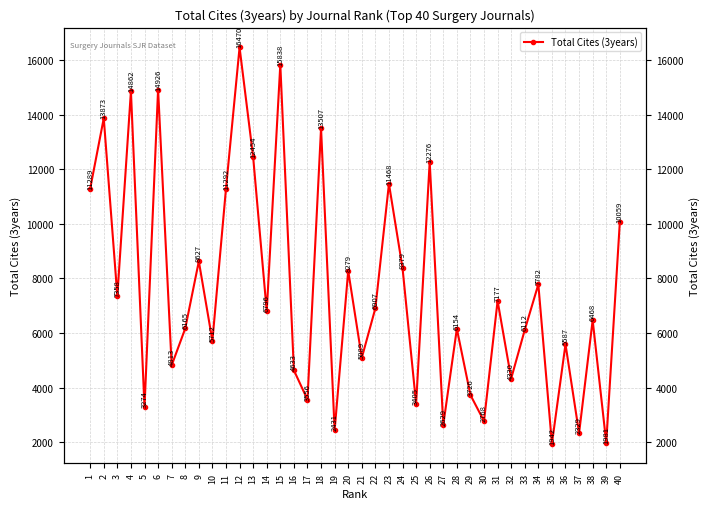

How many series are shown in this chart?

1